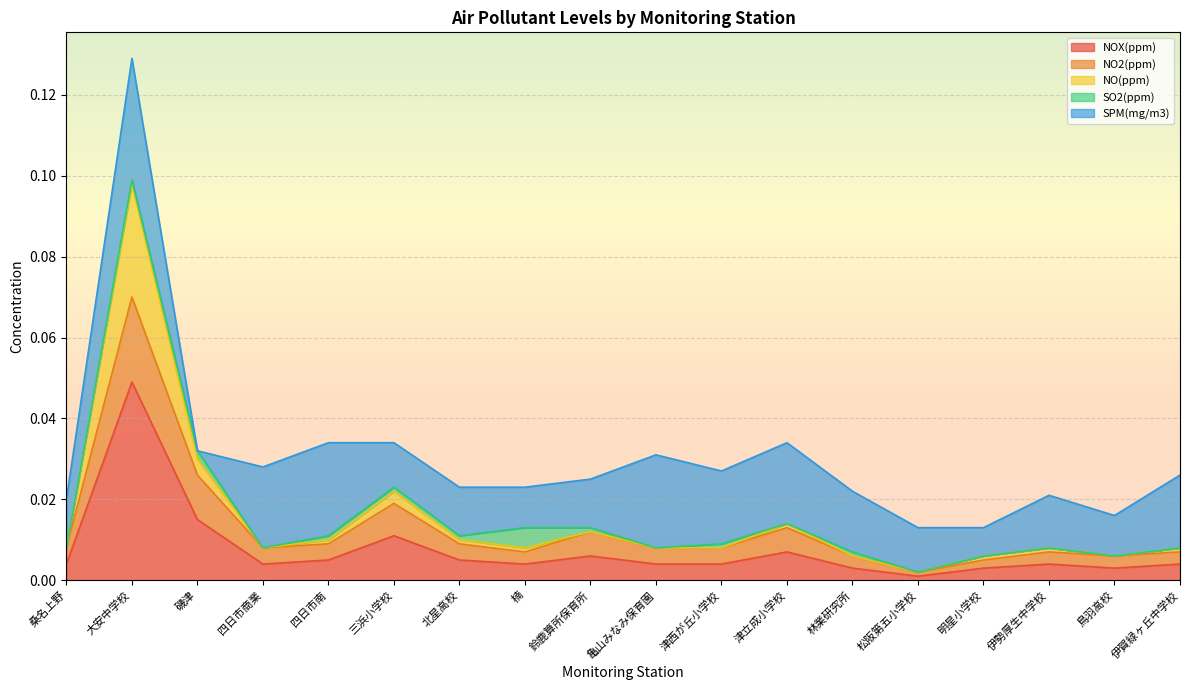

At which label does NOX(ppm) reach its peak?

大安中学校